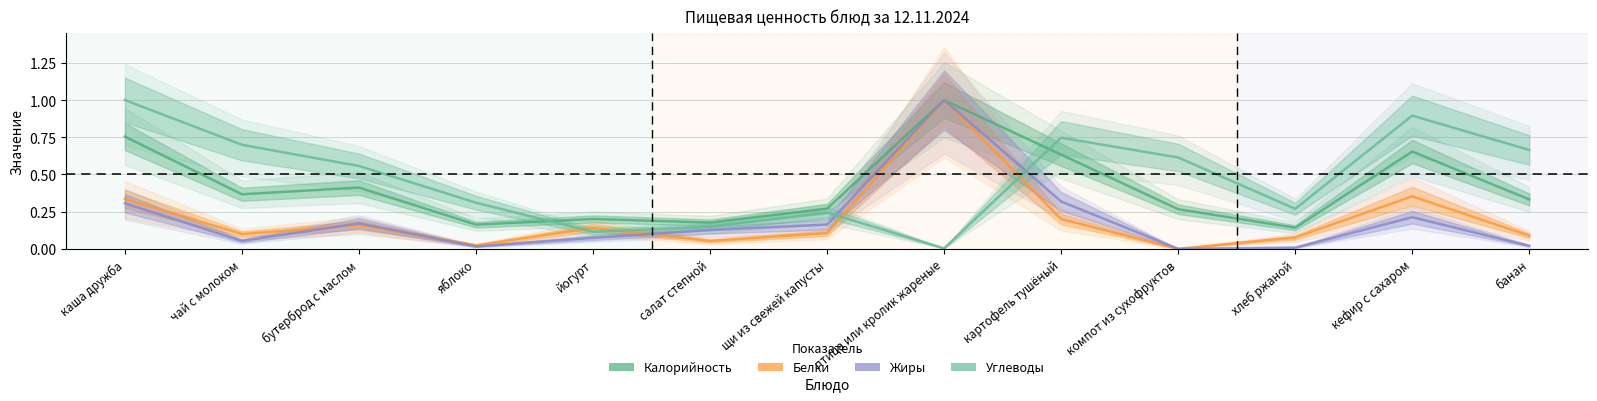

What is the value of the Калорийность point at the 6th from the left?

0.2